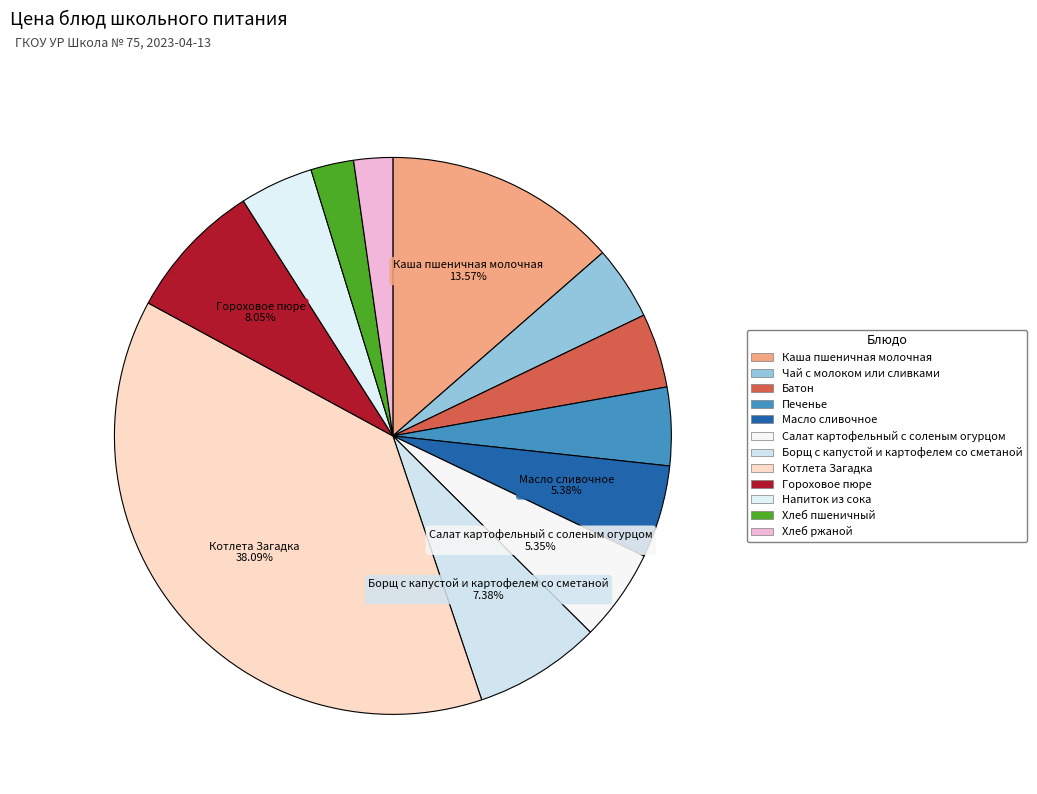

To the nearest percent, what portion does Котлета Загадка represent?

38%